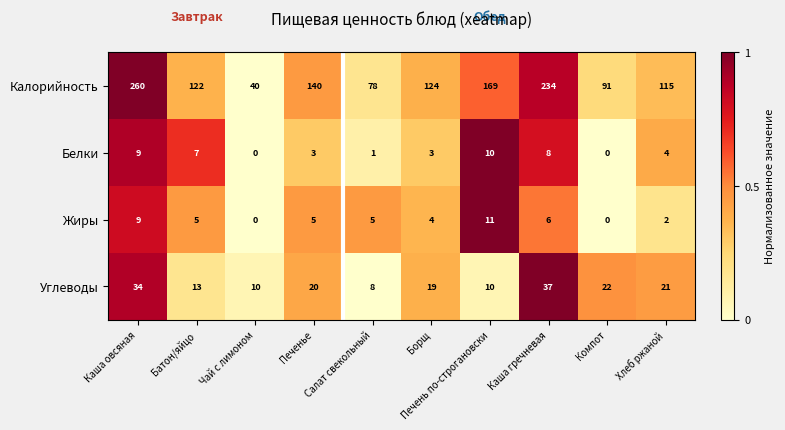

Between Каша овсяная and Компот, which series saw the biggest shift?

Калорийность